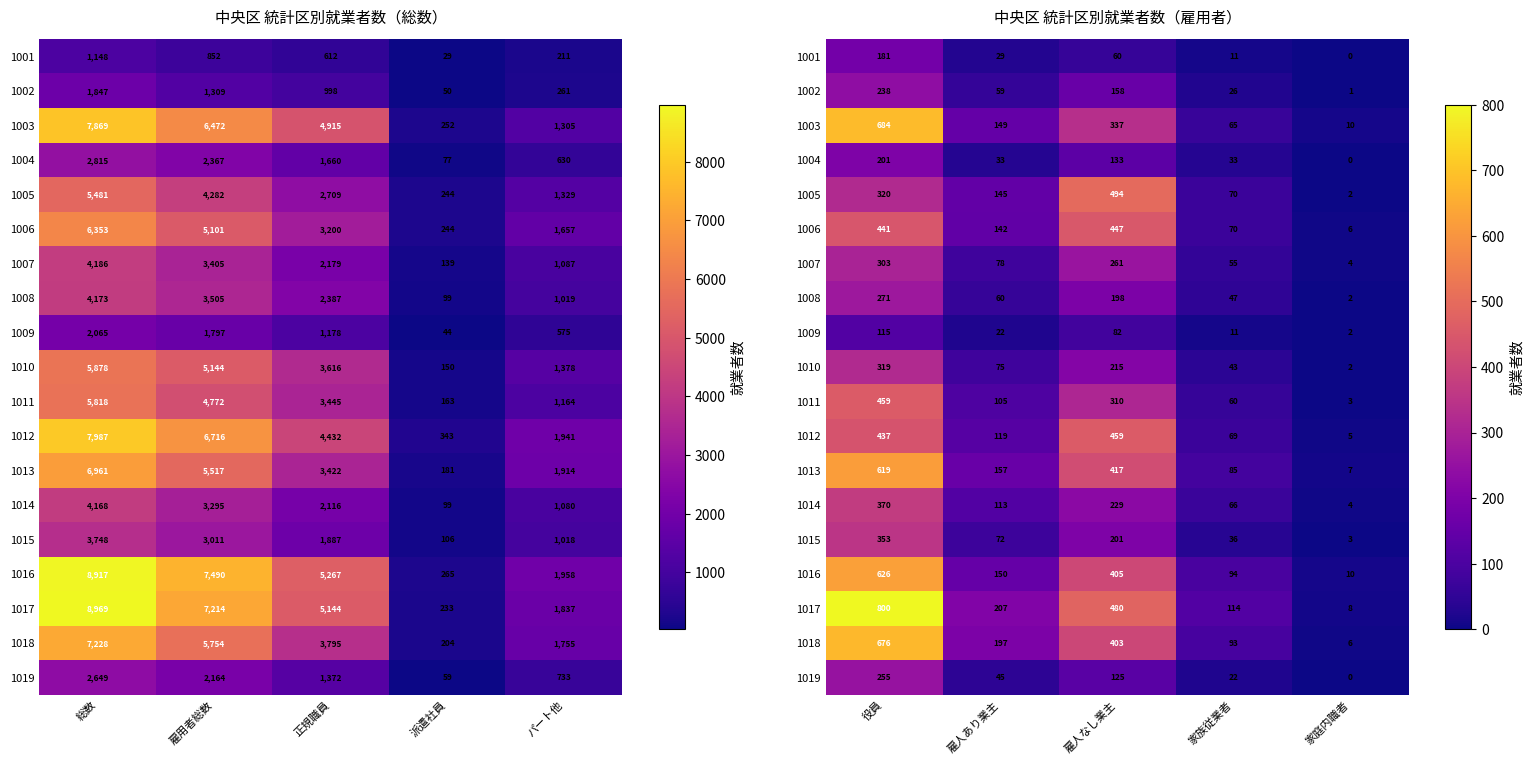

At how many categories does at least one series exceed 209?

2